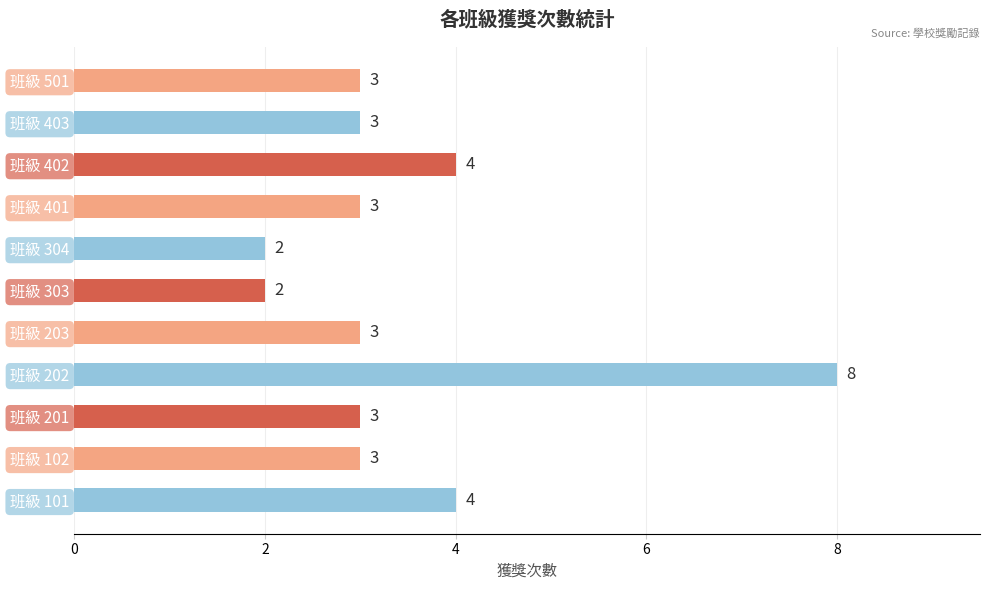

What is the difference between the maximum and minimum values?

6